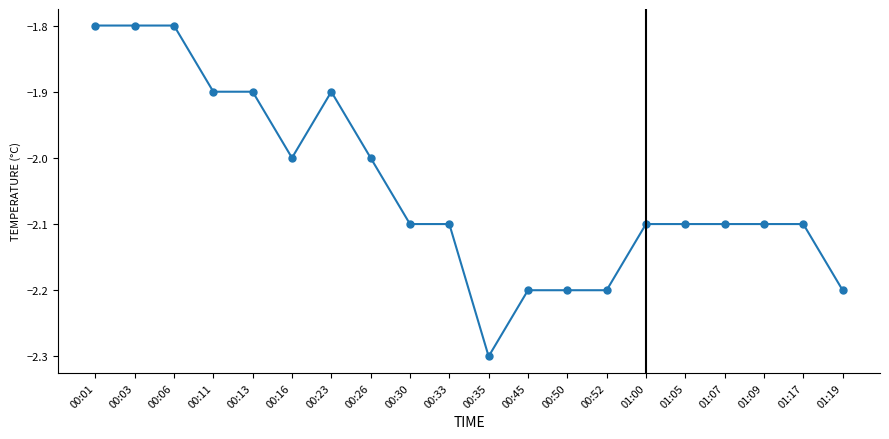

Reading left to right, list all the values displayed in this chart.

00:01=-1.8	00:03=-1.8	00:06=-1.8	00:11=-1.9	00:13=-1.9	00:16=-2.0	00:23=-1.9	00:26=-2.0	00:30=-2.1	00:33=-2.1	00:35=-2.3	00:45=-2.2	00:50=-2.2	00:52=-2.2	01:00=-2.1	01:05=-2.1	01:07=-2.1	01:09=-2.1	01:17=-2.1	01:19=-2.2